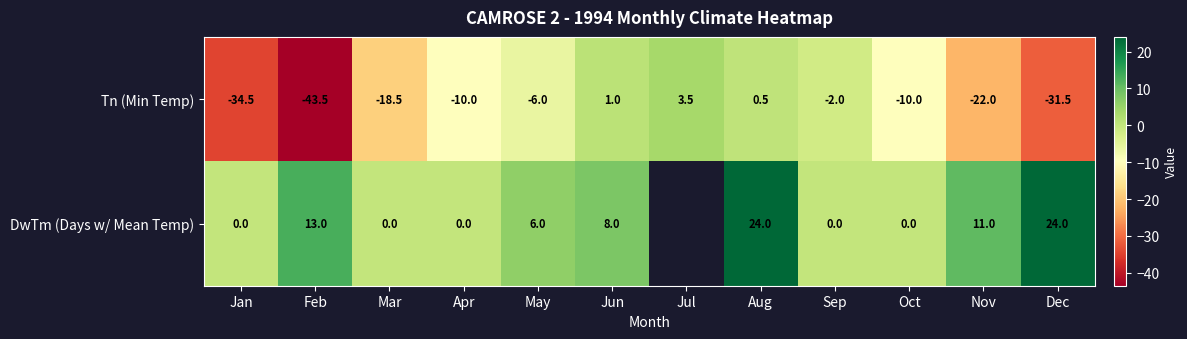

At which category is the sum across all series the highest?

Aug